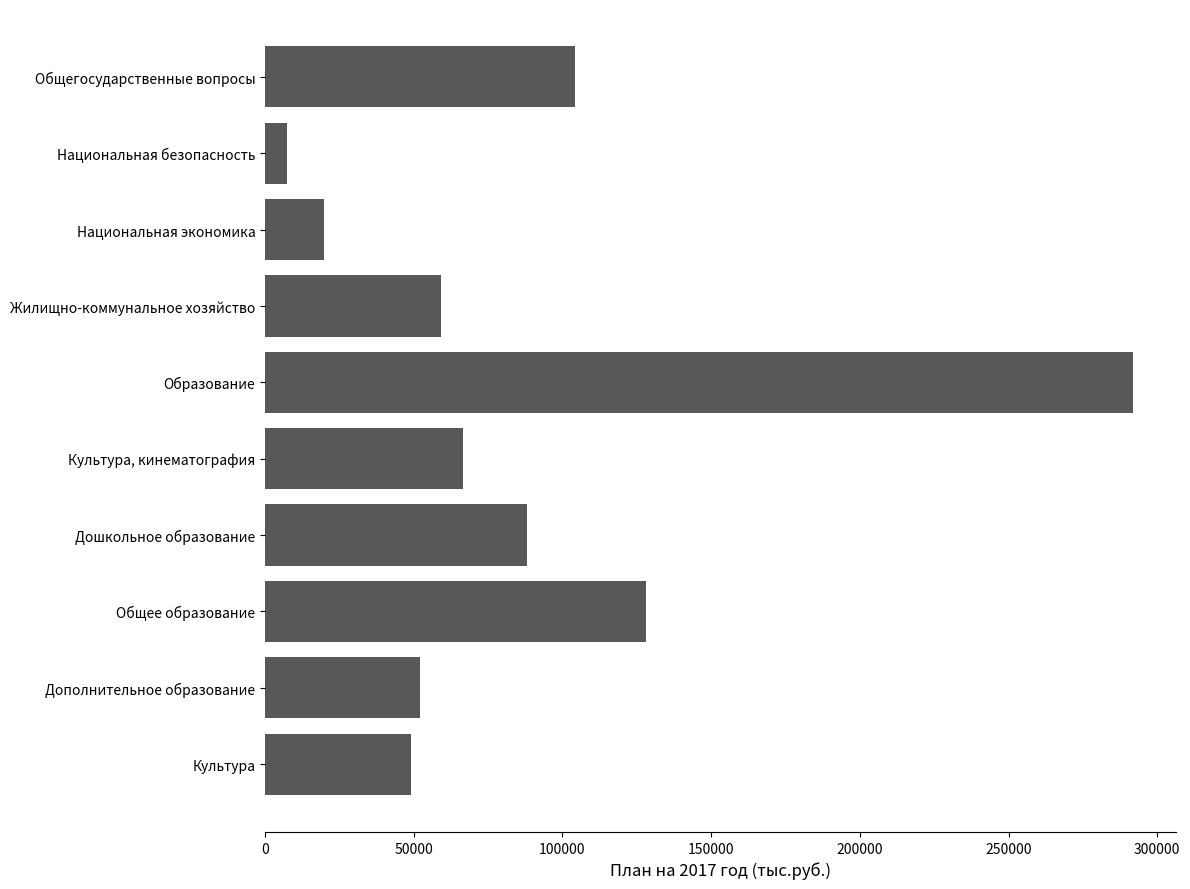

What is the sum of all values?

865856.4